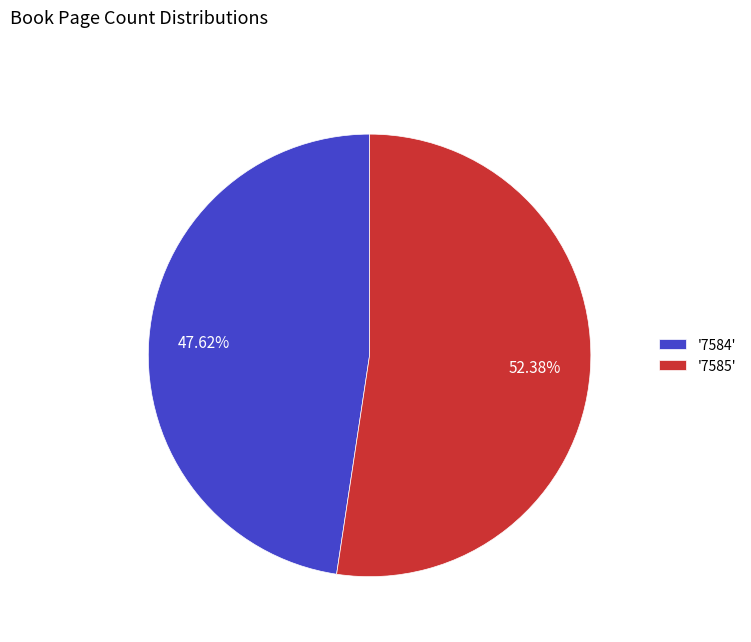

Does '7585' account for over 50% of the chart?

Yes